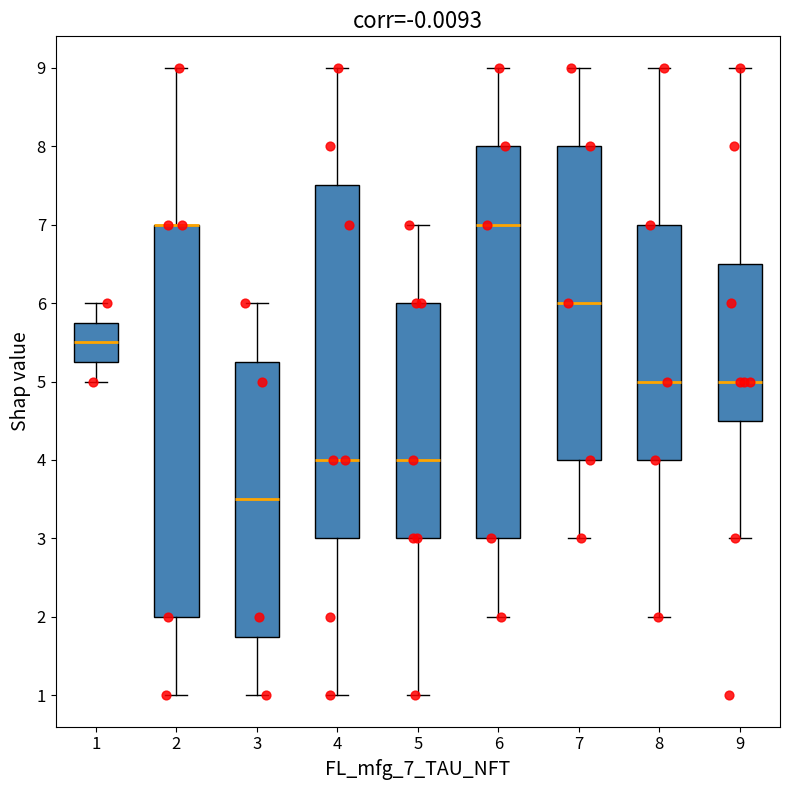

Reading left to right, transcribe this box plot: for each box, give where its median line is, the range the box spans, and where its two whiskers end, as read against the y-axis. The values are not printed on the chart, so give them approximately, as read against the axis.

1: median 5.5, box 5.3 to 5.8, whiskers 5.0 to 6.0
2: median 7.0 (drawn on the box's upper edge), box 2.0 to 7.0, whiskers 1.0 to 9.0
3: median 3.5, box 1.8 to 5.3, whiskers 1.0 to 6.0
4: median 4.0, box 3.0 to 7.5, whiskers 1.0 to 9.0
5: median 4.0, box 3.0 to 6.0, whiskers 1.0 to 7.0
6: median 7.0, box 3.0 to 8.0, whiskers 2.0 to 9.0
7: median 6.0, box 4.0 to 8.0, whiskers 3.0 to 9.0
8: median 5.0, box 4.0 to 7.0, whiskers 2.0 to 9.0
9: median 5.0, box 4.5 to 6.5, whiskers 3.0 to 9.0